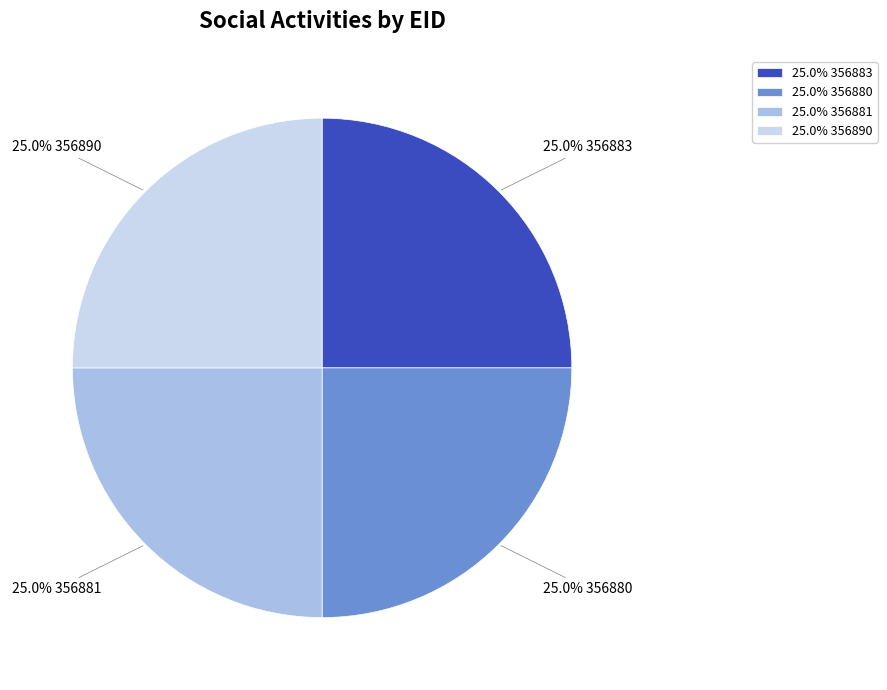

Count the number of slices in the pie.

4